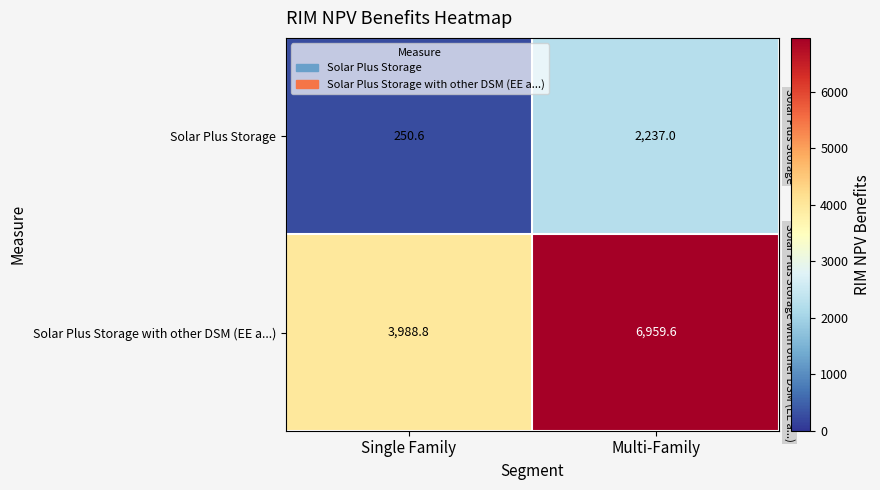

What is the total value across all series at Single Family?

4239.4